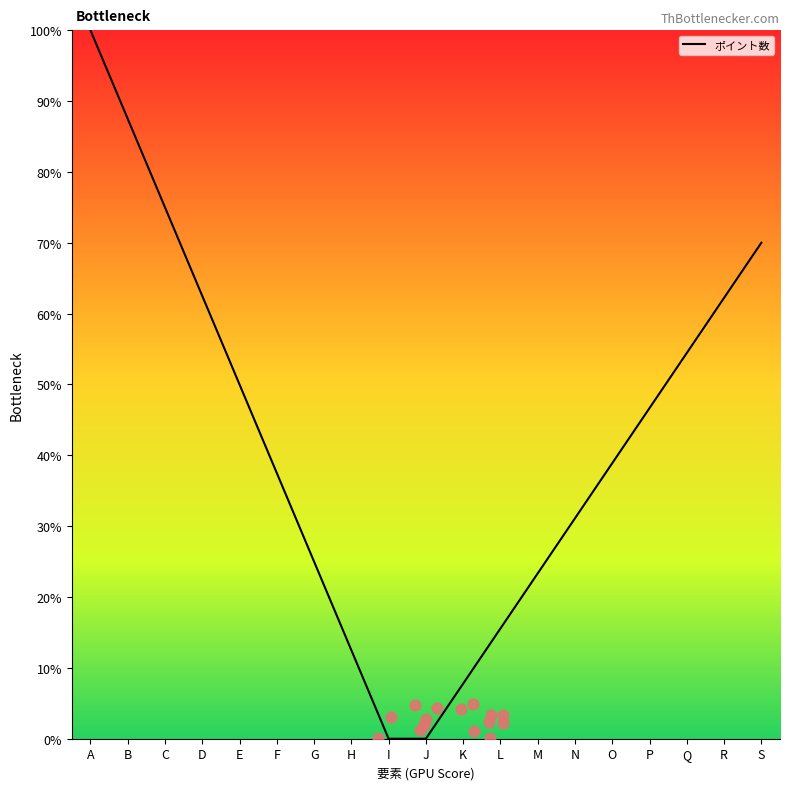

Approximately how many times larger is the value at F compared to A?

0.4